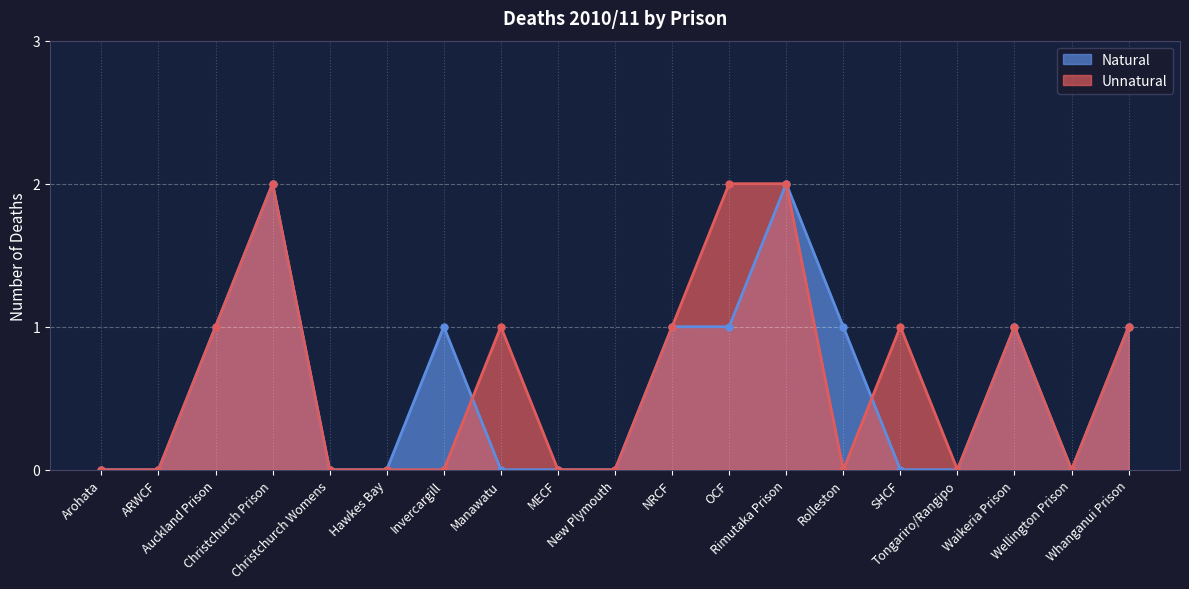

Is it true that Unnatural equals 1 at Whanganui Prison?

True